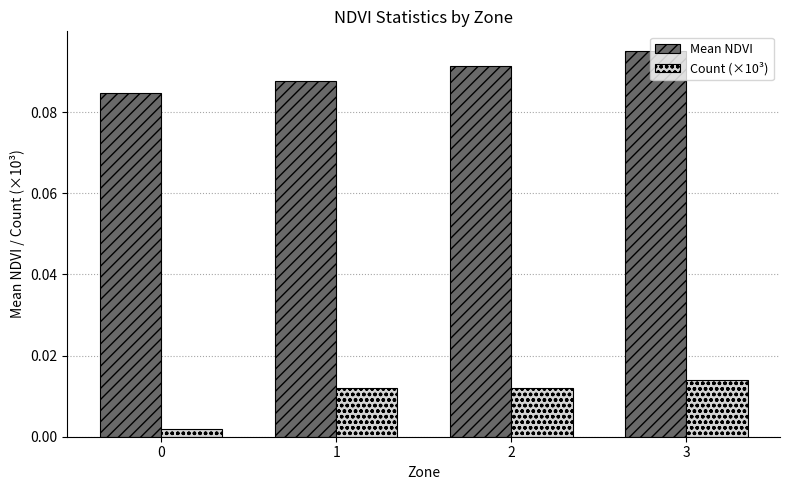

At how many categories does at least one series exceed 0?

4